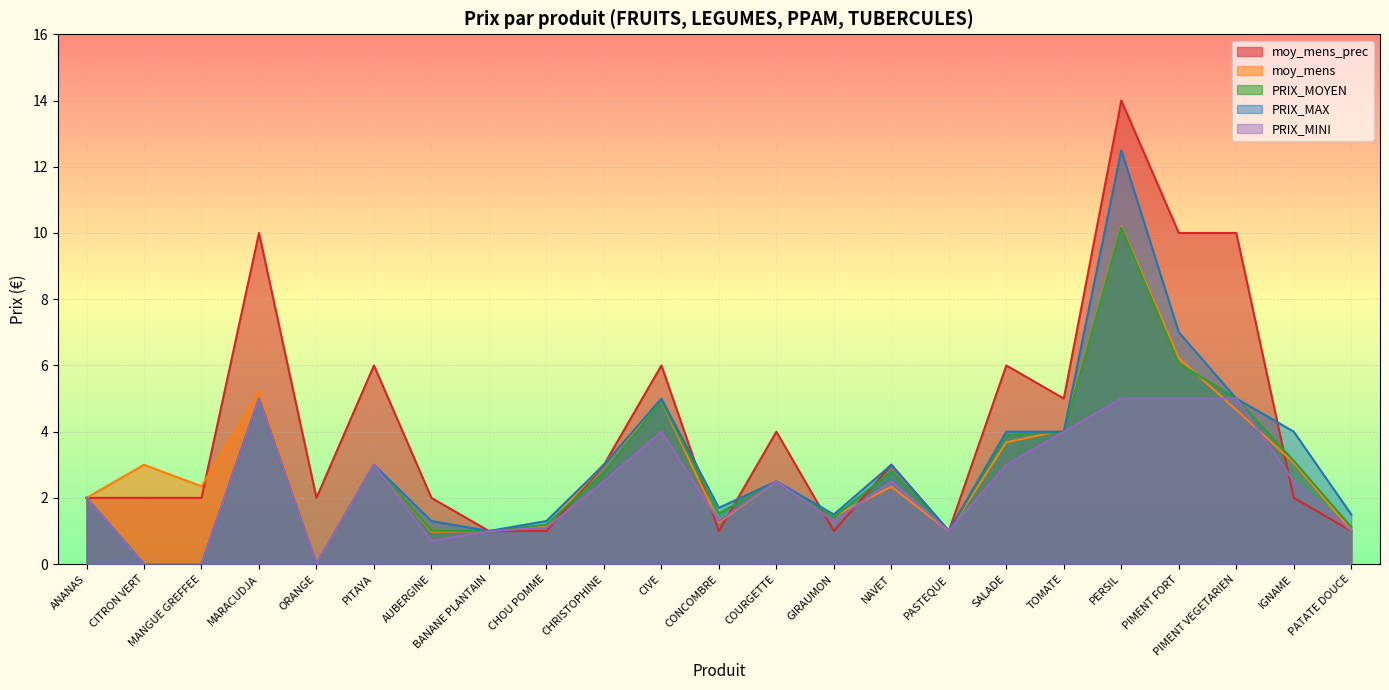

The value of PRIX_MOYEN at CIVE is 2.1. True or false?

False